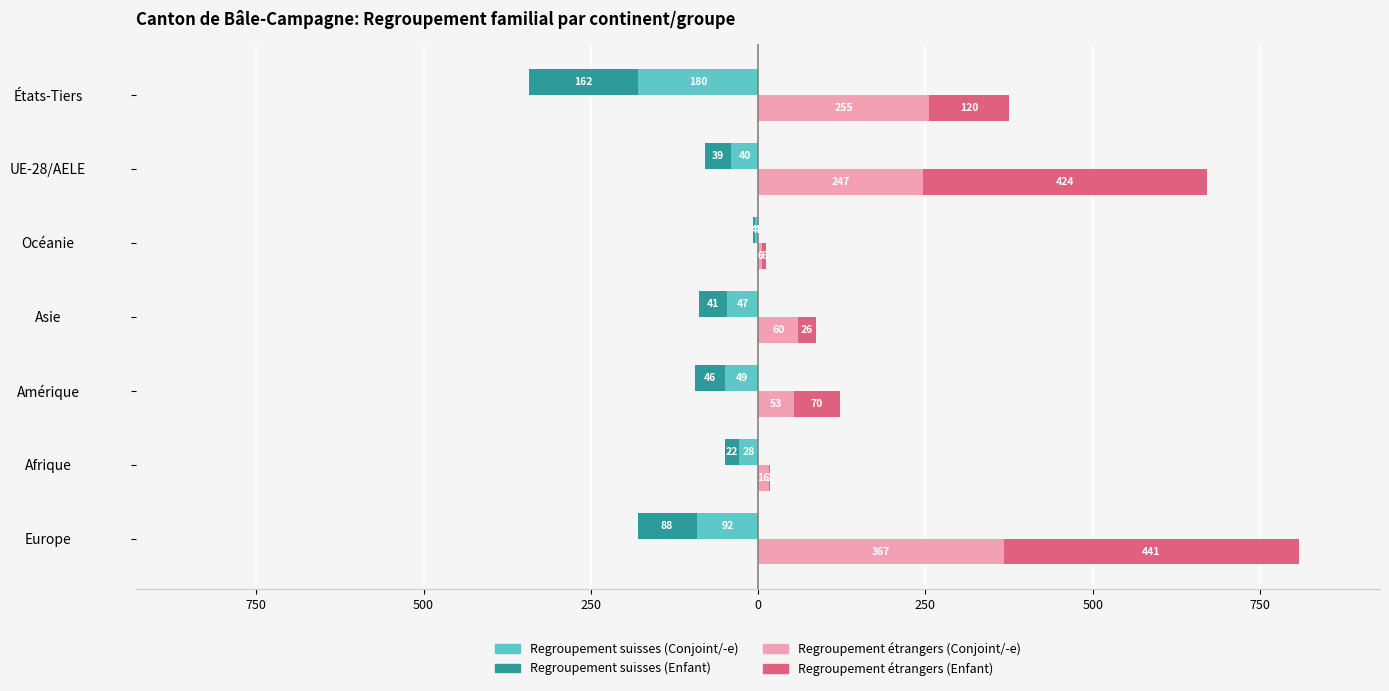

The Conjoint/-e (suisses) series shows -4 at Océanie. True or false?

True